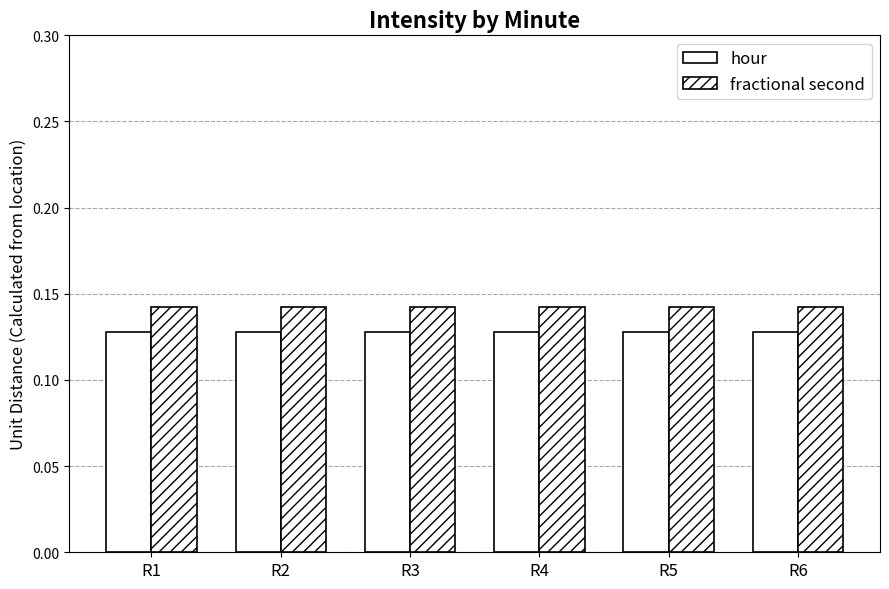

At which label is hour closest to 0?

R1